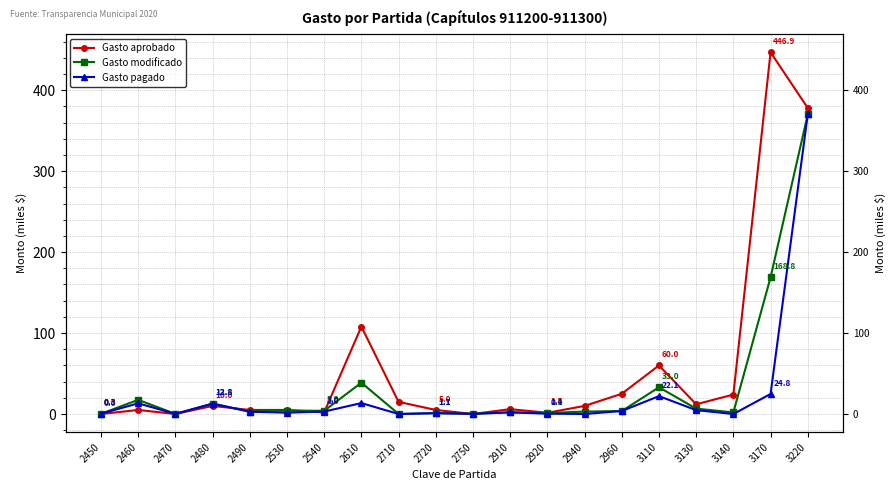

At which label does Gasto pagado reach its peak?

3220